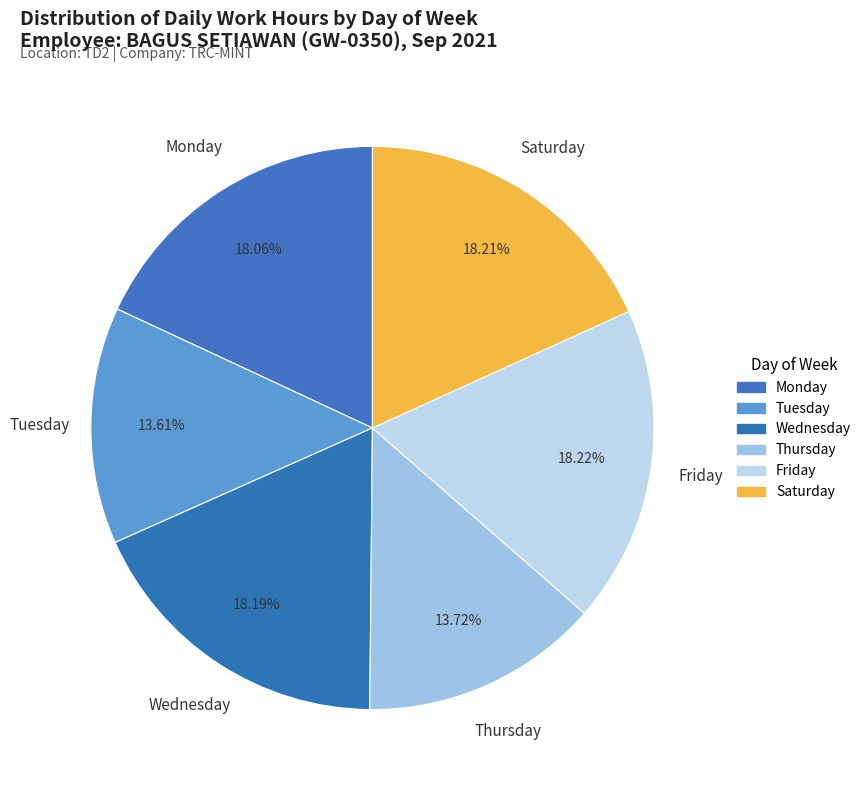

Count the number of slices in the pie.

6